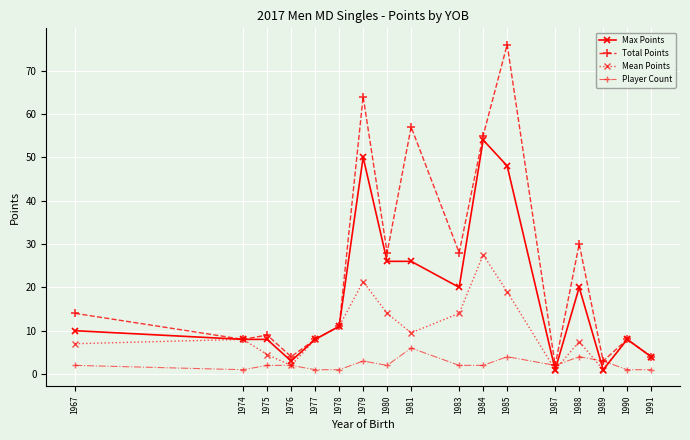

Read the Total Points value at 1988.

30.0